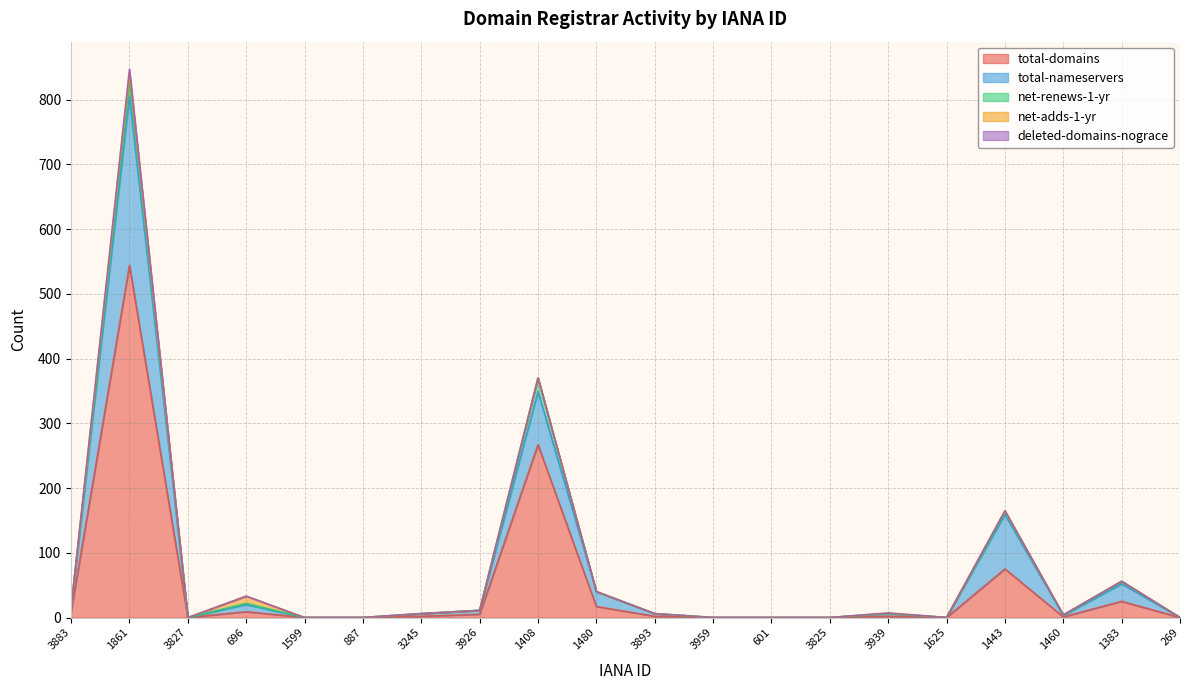

What is the spread (max minus min) of values at 1443?

84